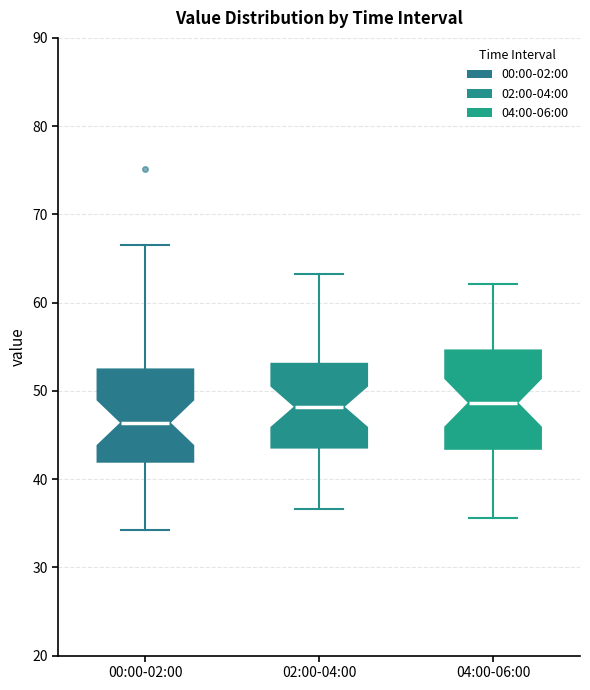

Where is the lower edge of the box for 02:00-04:00 on the y-axis? The values are not printed on the chart, so give them approximately, as read against the axis.

44